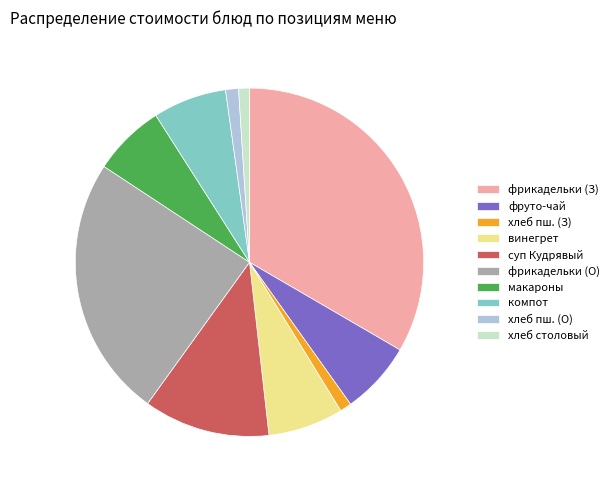

Which category has the biggest portion of the pie?

фрикадельки (З)